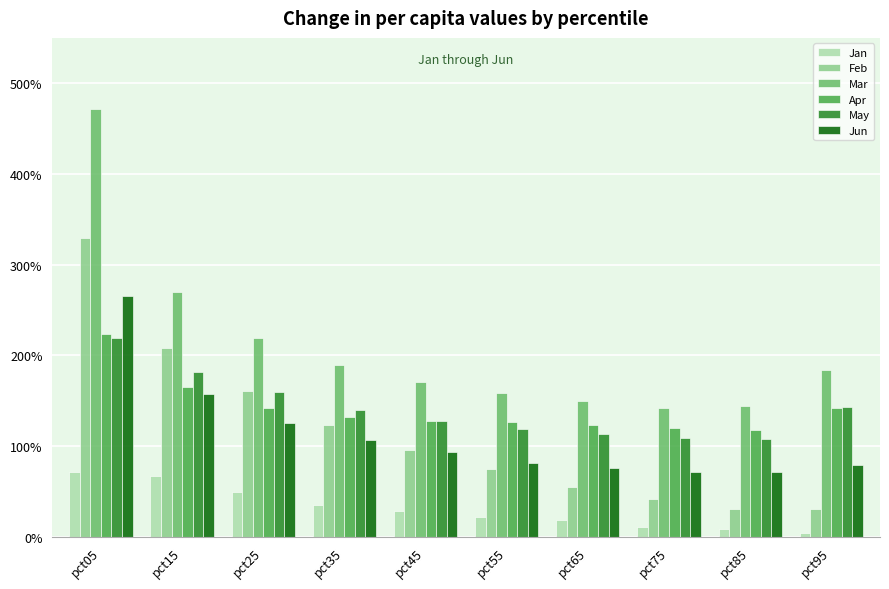

Rank the categories by May value from highest to lowest.

pct05, pct15, pct25, pct95, pct35, pct45, pct55, pct65, pct75, pct85